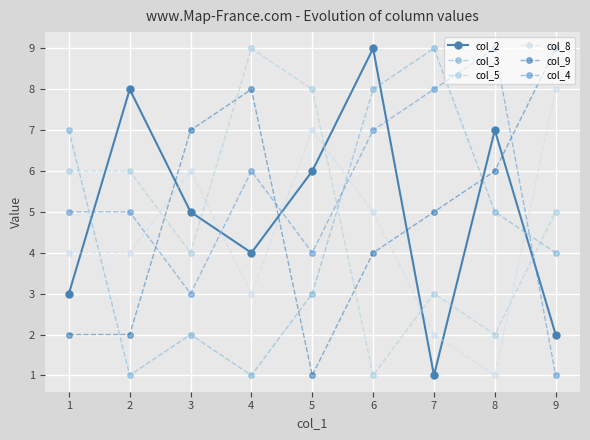

How many data points does each series have?

9